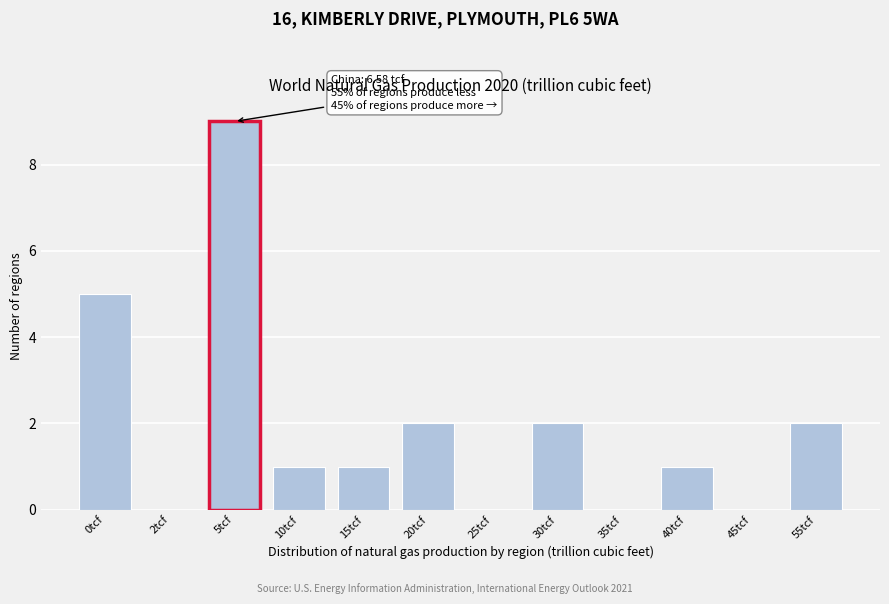

Reading right to left, list all the values displayed in this chart.

55tcf=2	45tcf=0	40tcf=1	35tcf=0	30tcf=2	25tcf=0	20tcf=2	15tcf=1	10tcf=1	5tcf=9	2tcf=0	0tcf=5